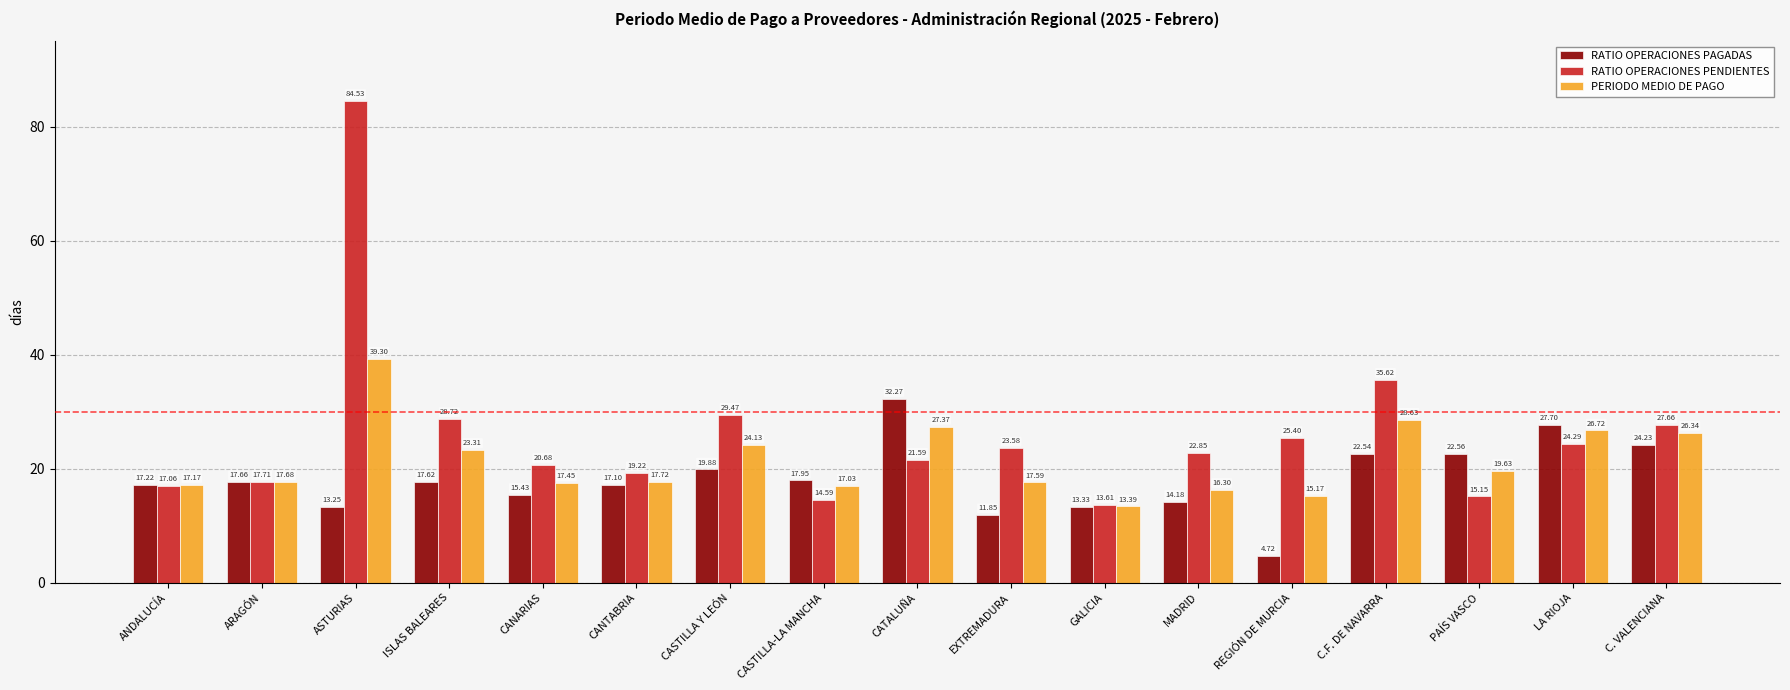

What is the label of the 9th bar from the right?

CATALUÑA